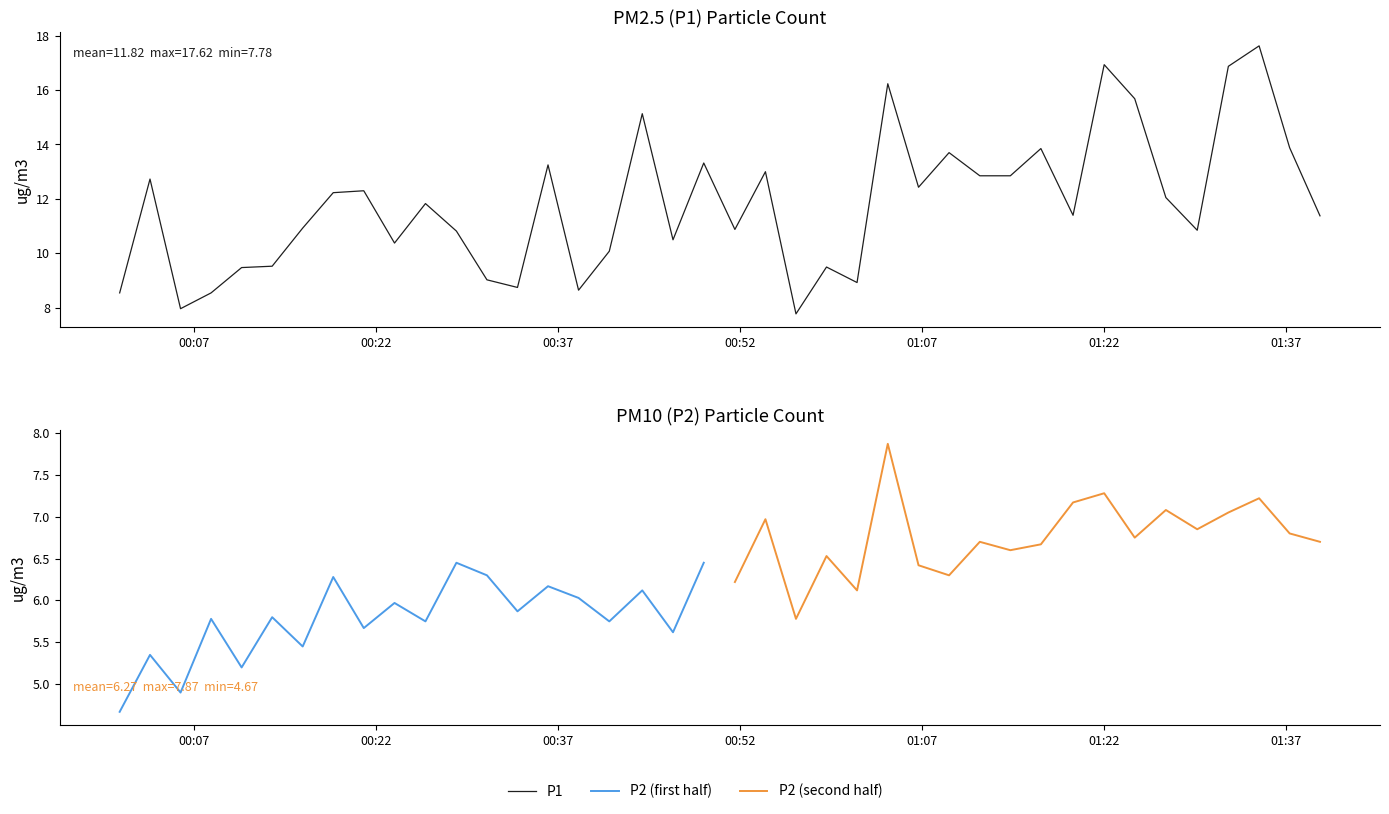

At which category does the chart reach its peak across all series?

2022-08-19T01:34:46